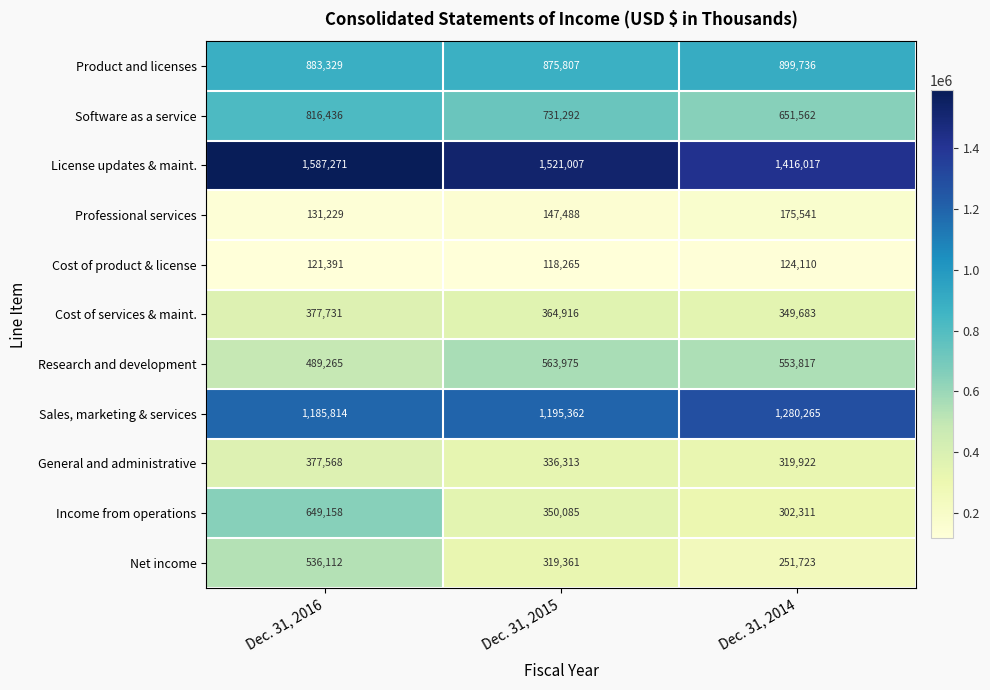

What value does the Income from operations series have at Dec. 31, 2016, to the nearest 10?

649160